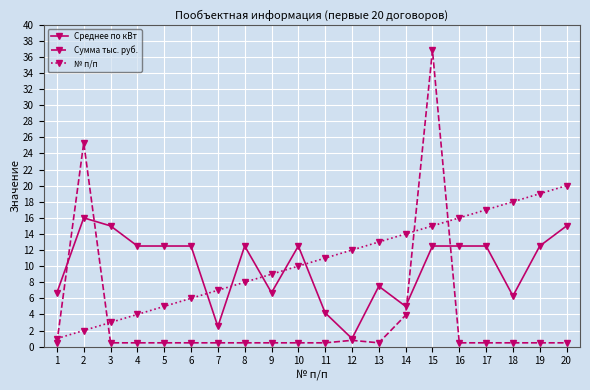

True or false: Среднее по кВт has more than 2 points higher than both neighbors.

True